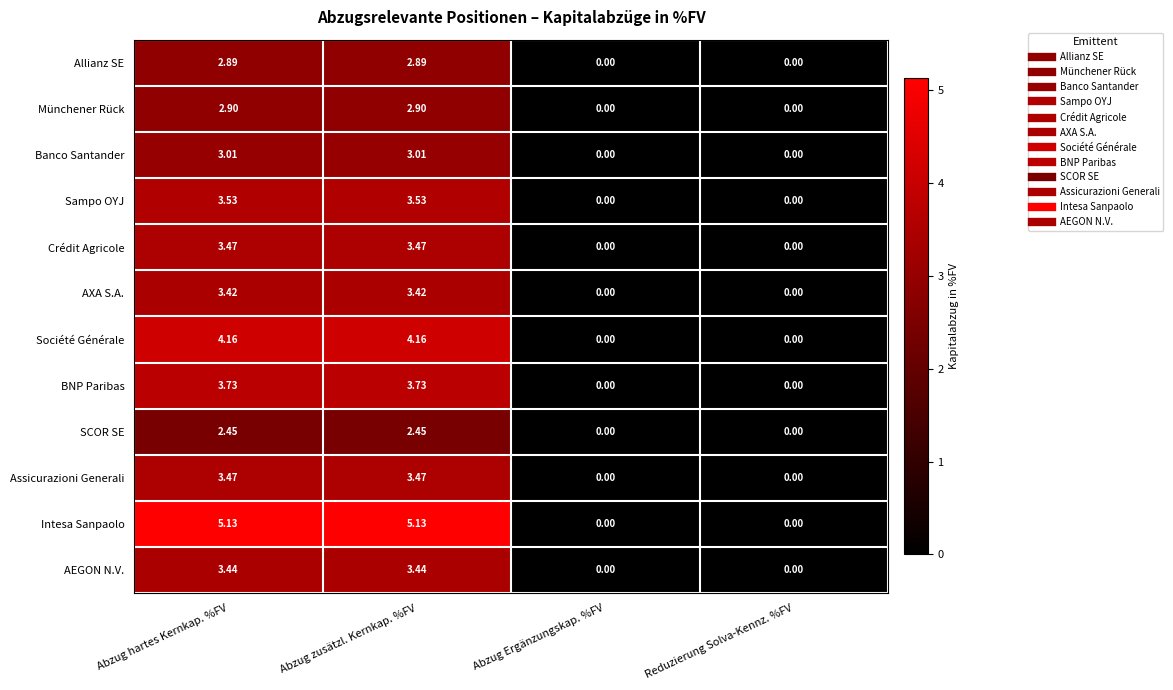

Is the value of Allianz SE at Abzug hartes Kernkap. %FV greater than the value of AEGON N.V. at Reduzierung Solva-Kennz. %FV?

Yes